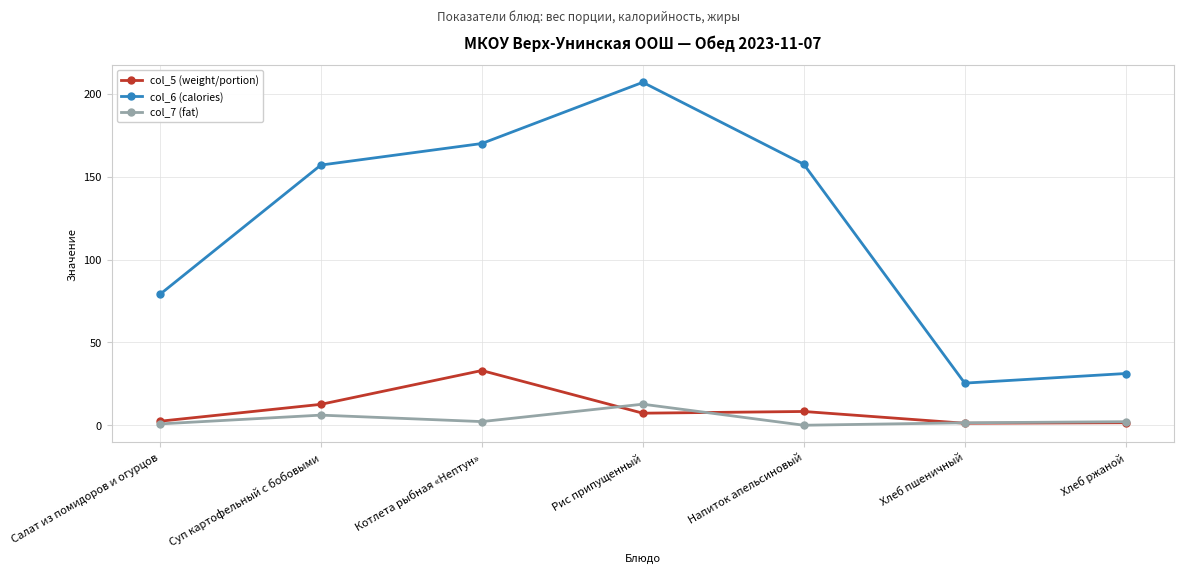

At which category does col_6 (calories) reach its first local valley?

Хлеб пшеничный